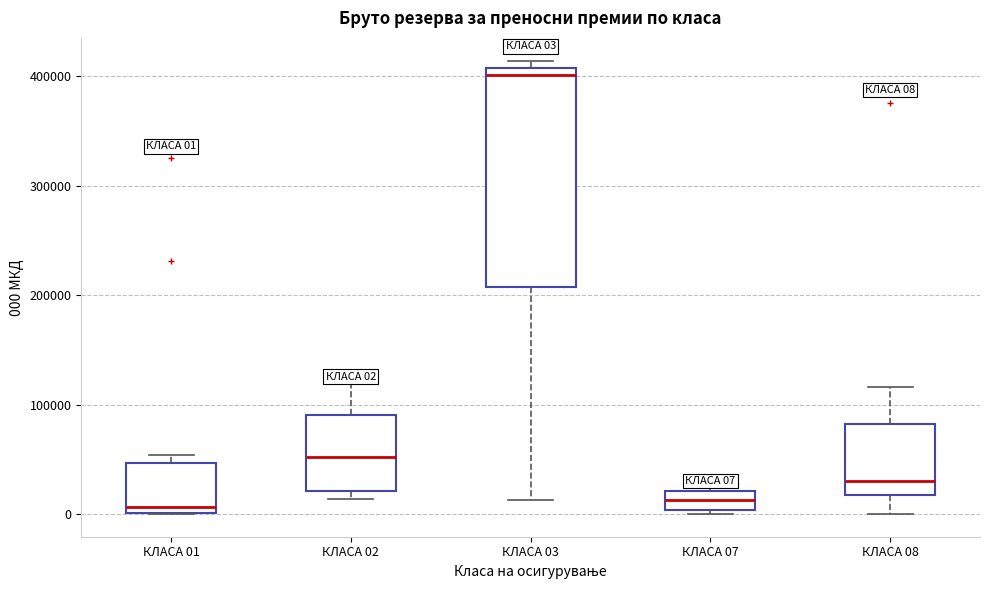

Comparing the boxes themselves (not the whiskers), which one is the tallest?

КЛАСА 03